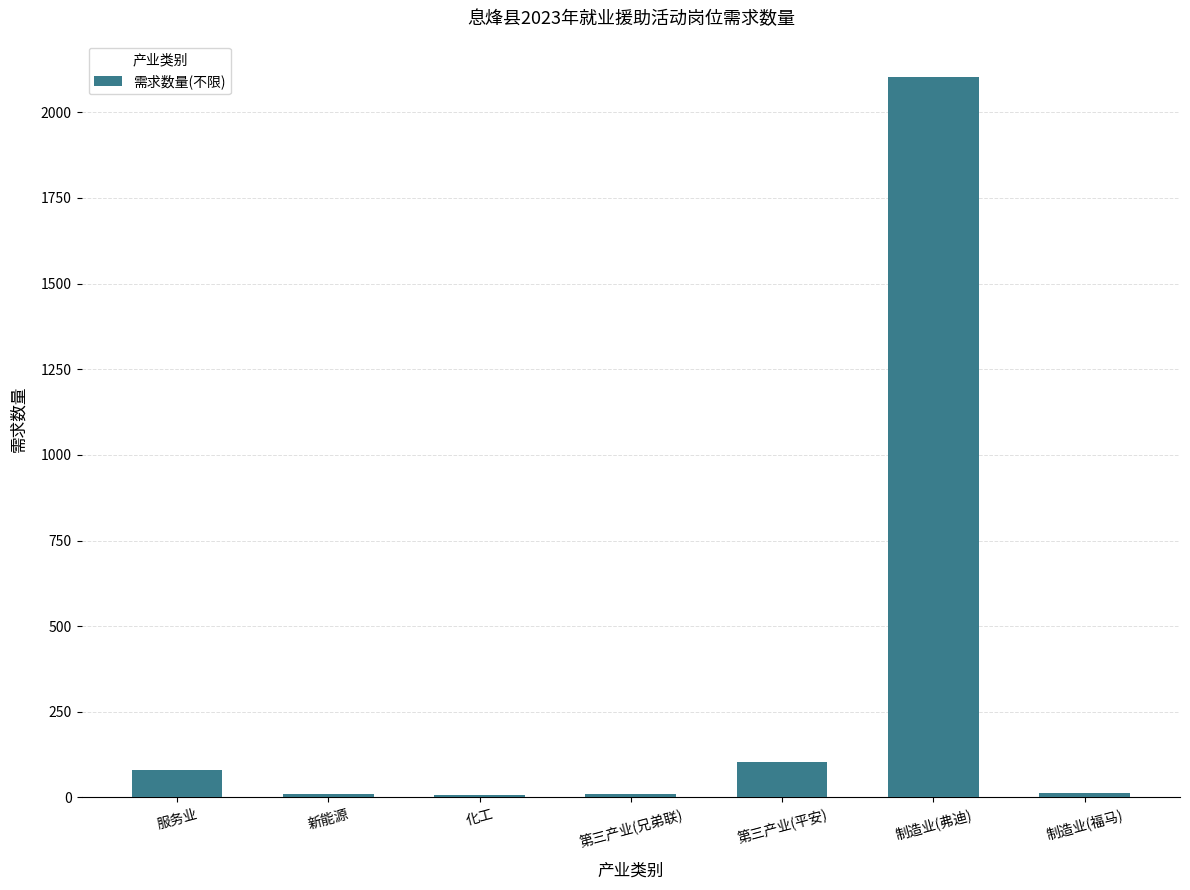

The value at 服务业 is 80. True or false?

True